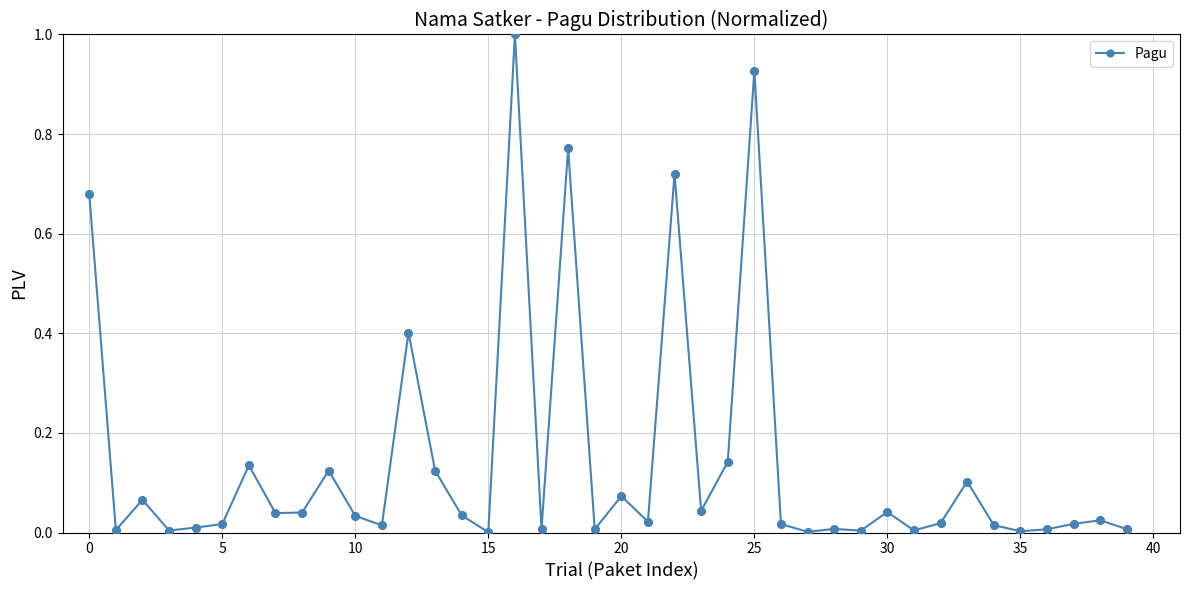

What is the sum of all values?

5.7